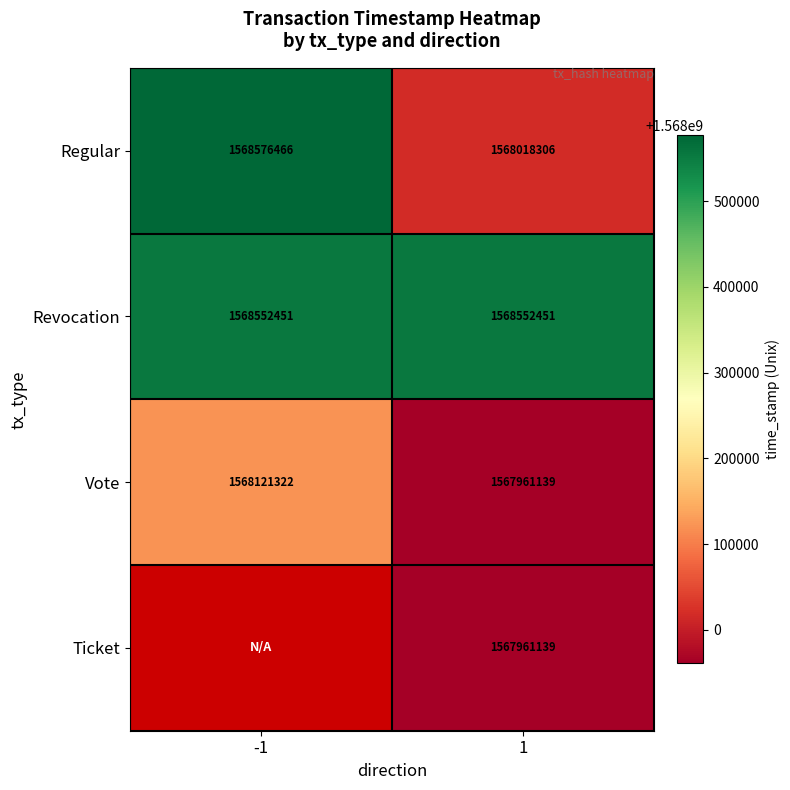

What is the minimum value shown in the chart?

1567961139.0